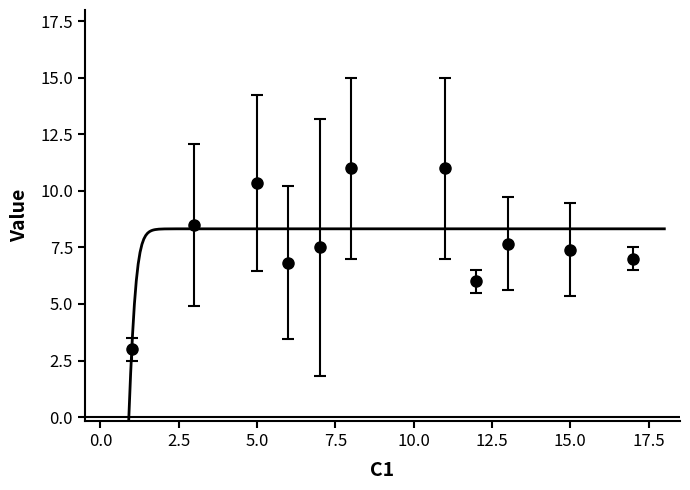

Is the value of C7 at 15 greater than the value of C1 at 7?

No